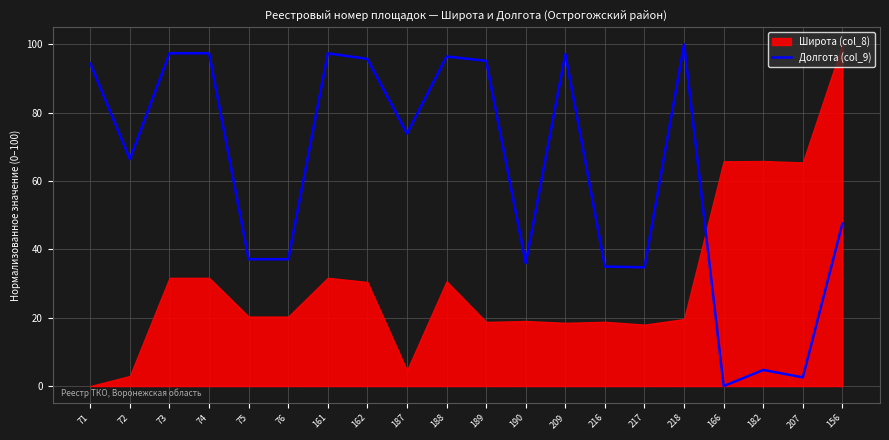

Is it true that the value at 156 is 14.2?

False